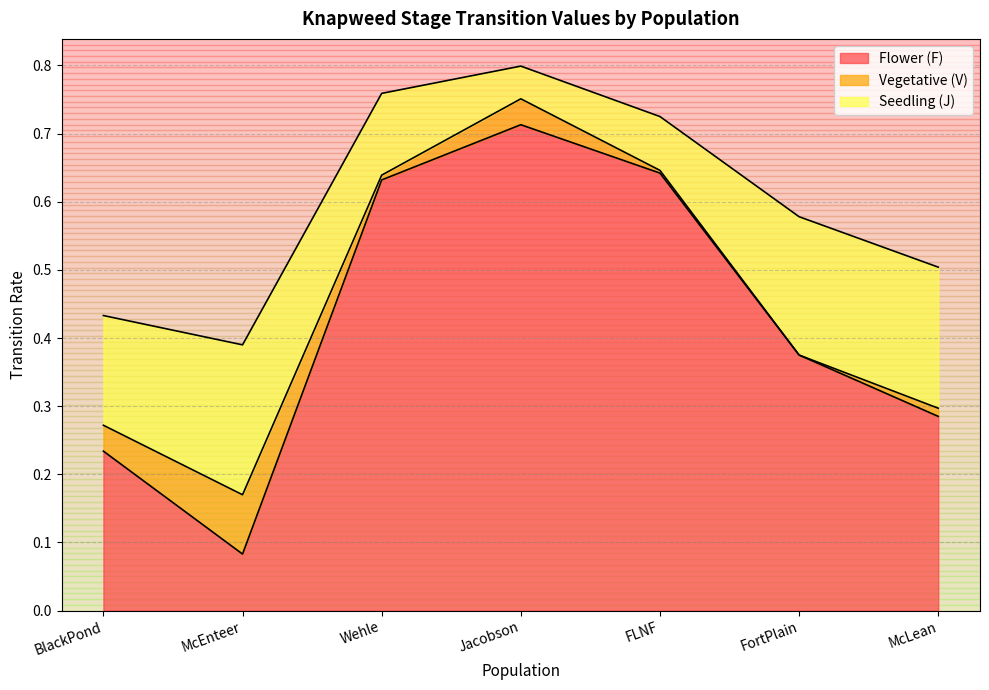

What is the total value across all series at BlackPond?

0.4